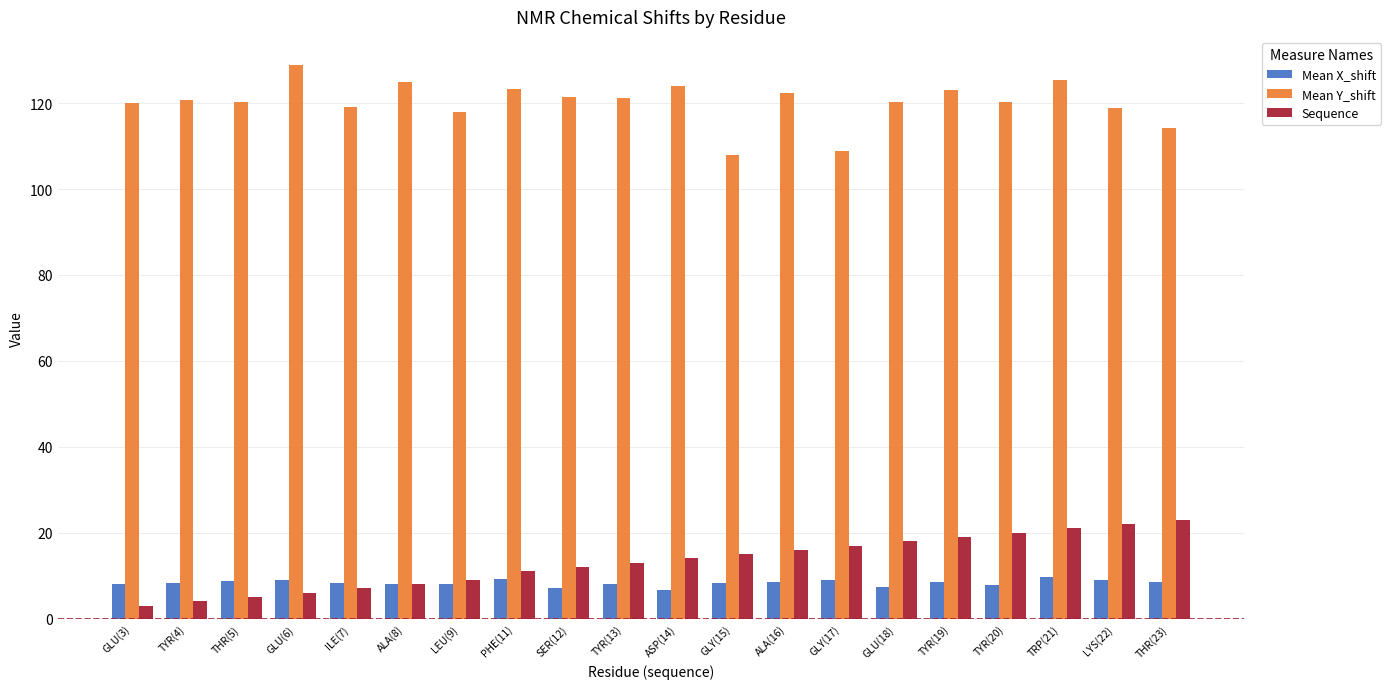

What is the difference between the maximum and minimum values in the Mean Y_shift series?

21.0